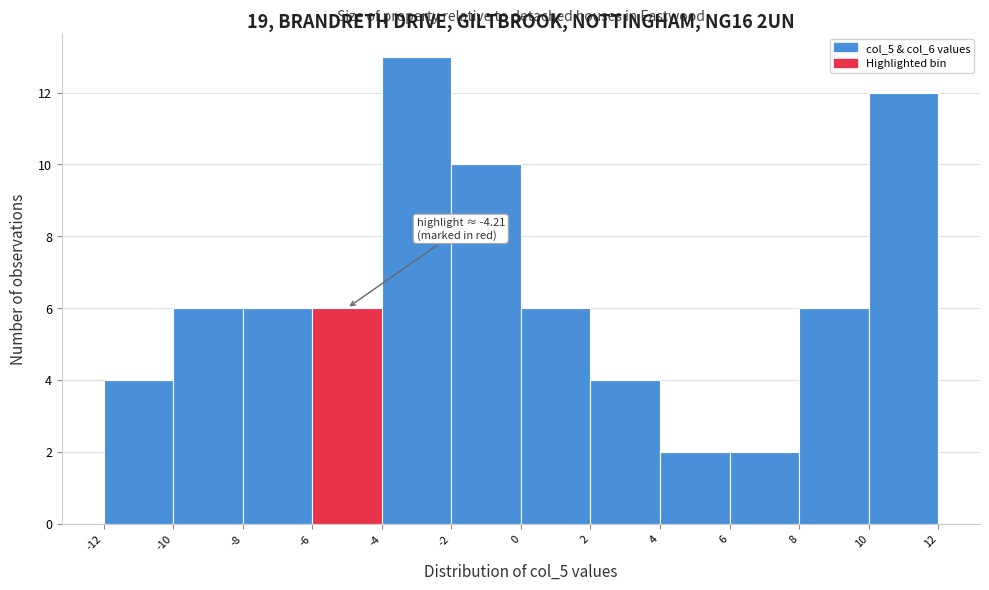

Over which range of the x-axis is the bar tallest?

-4 to -2